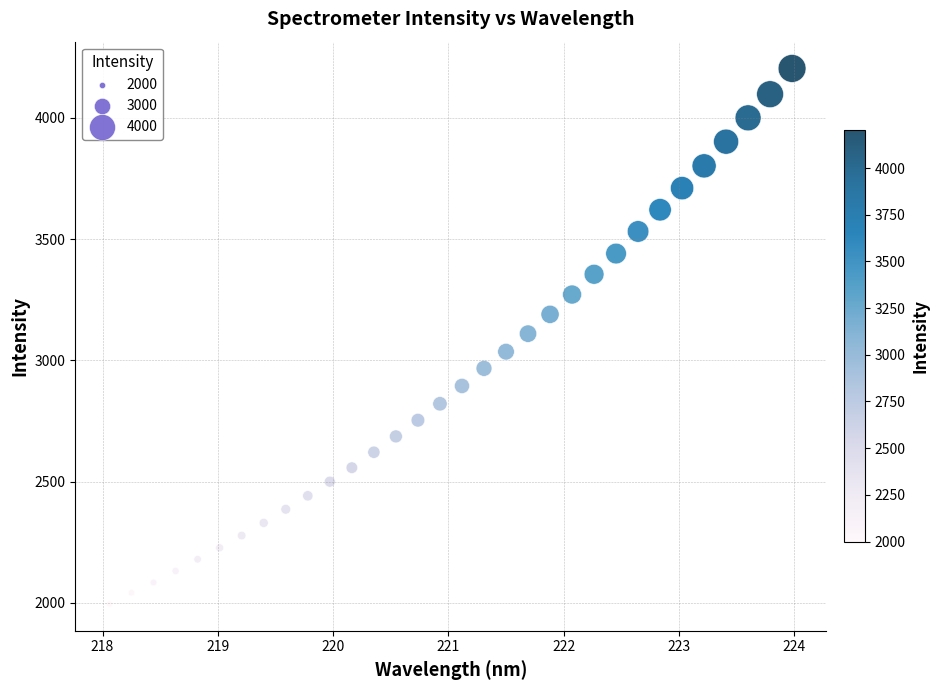

What is the range of X values (max minus min)?

5.9